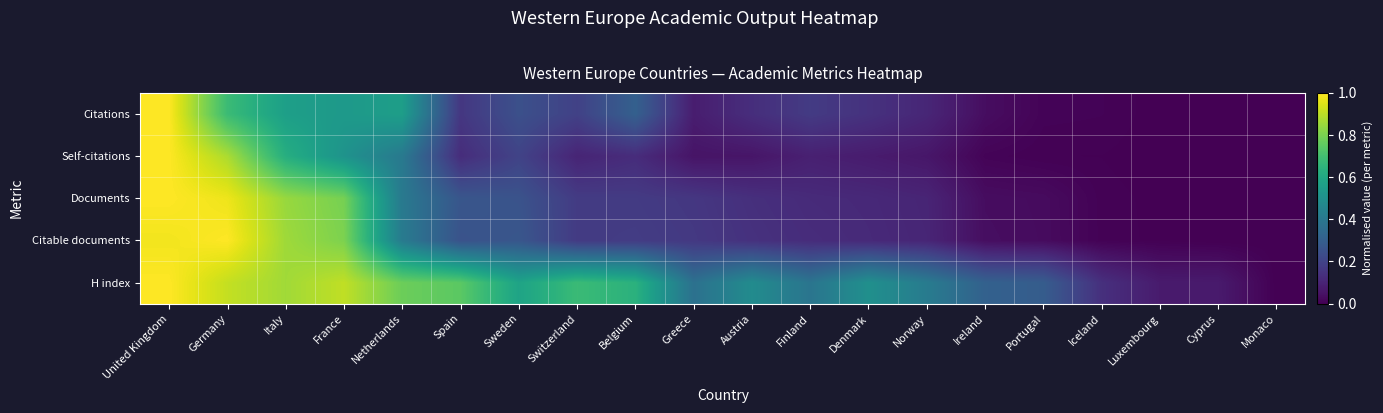

Count the number of data series in this chart.

5